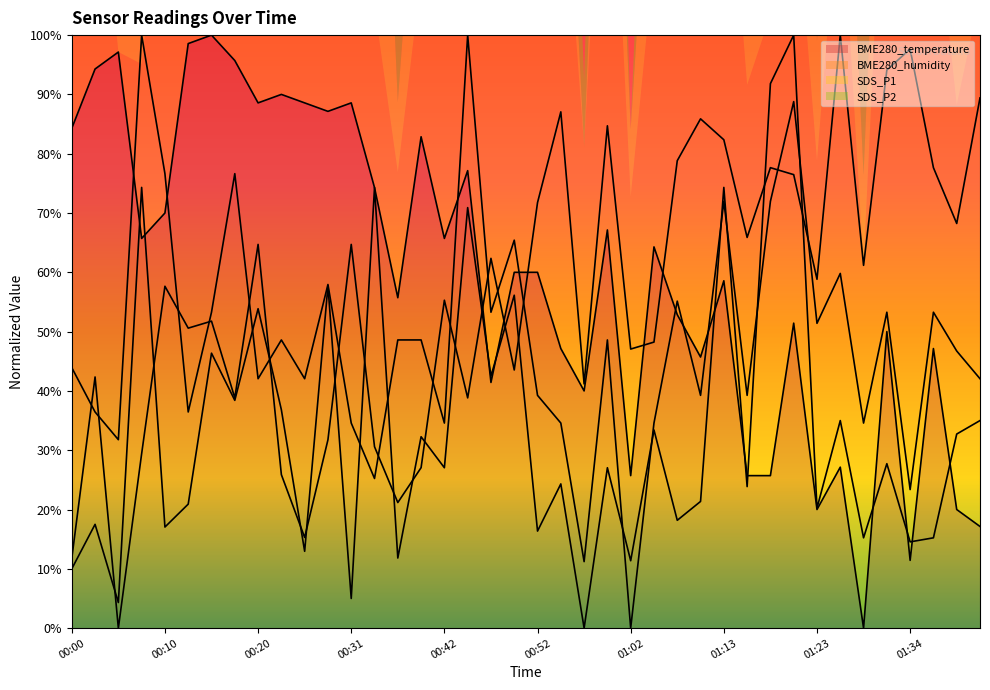

What is the greatest value displayed?

1.0